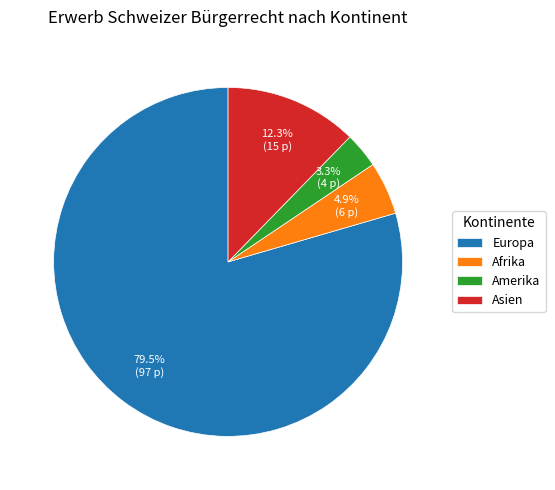

How many slices are in this pie chart?

4